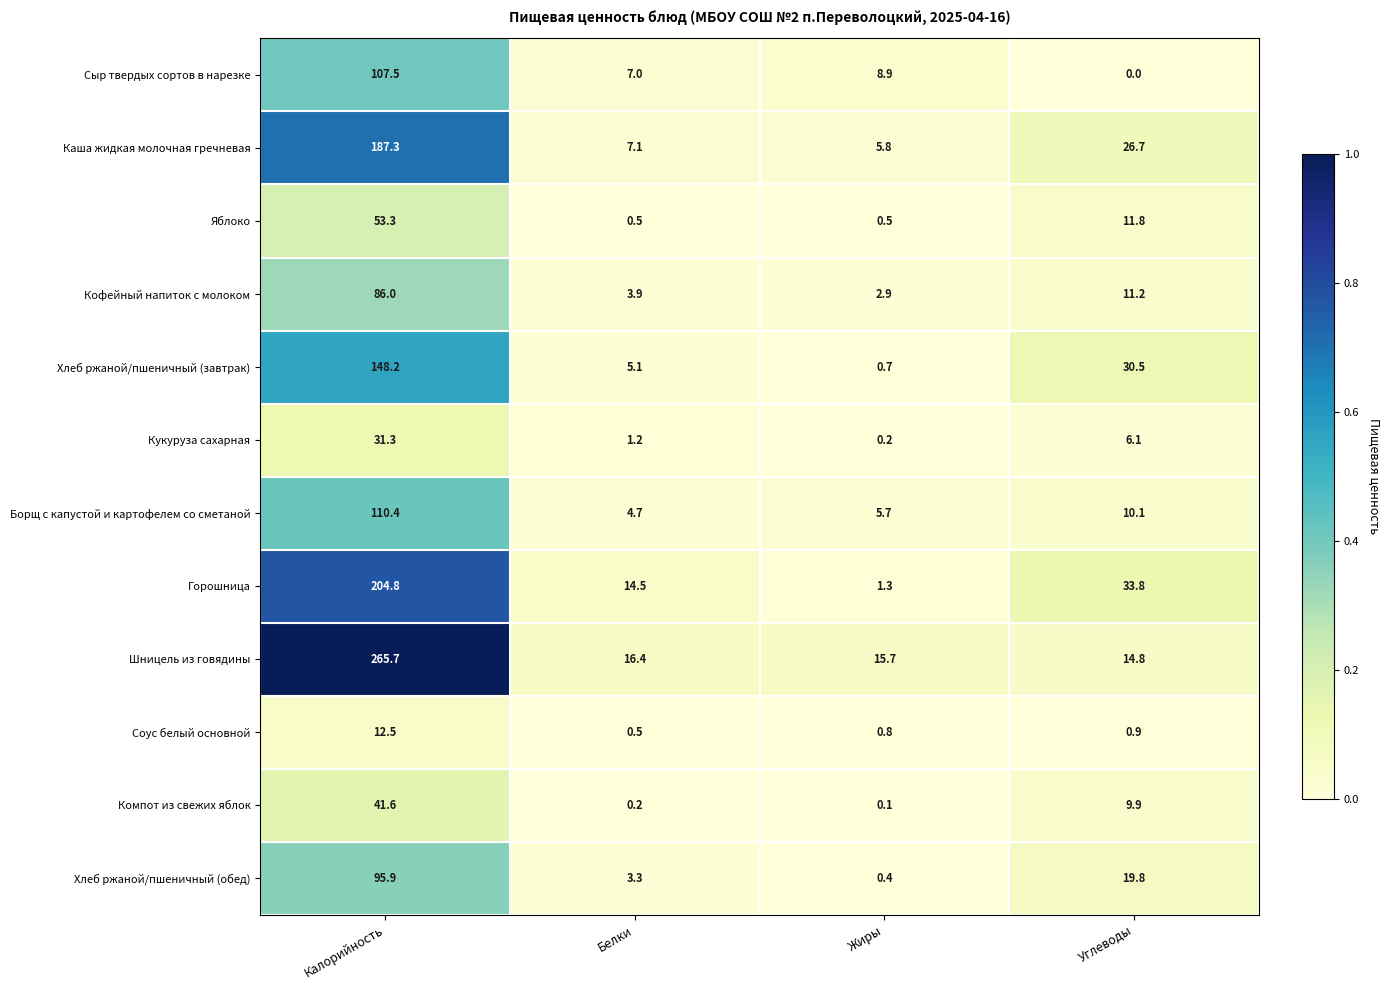

Which series has the widest spread of values?

Шницель из говядины